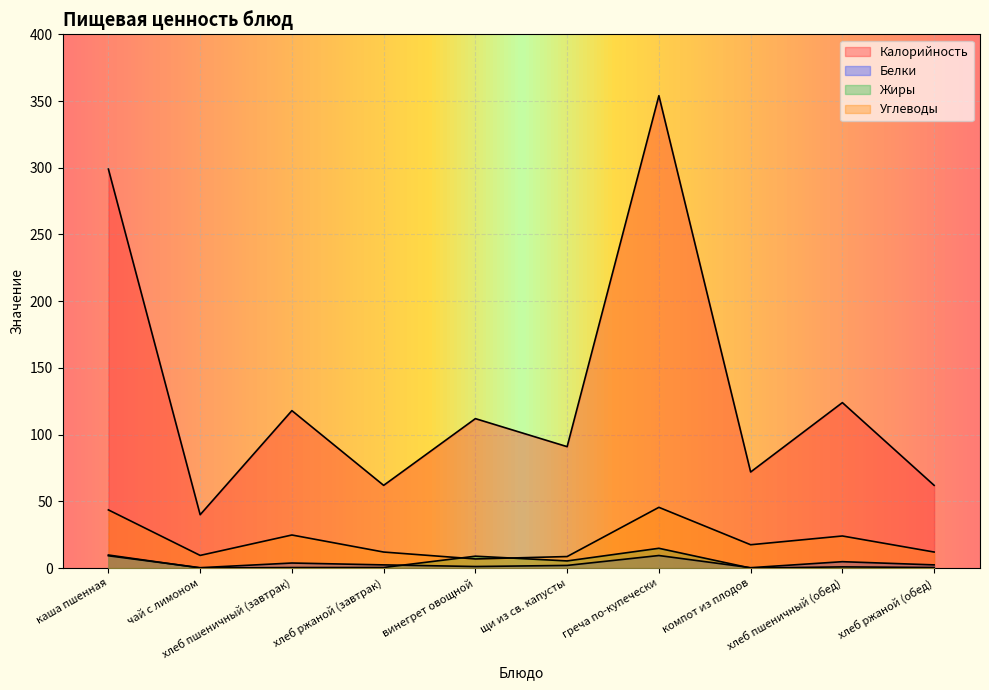

What is the value of the Жиры point at the 6th from the left?

5.4